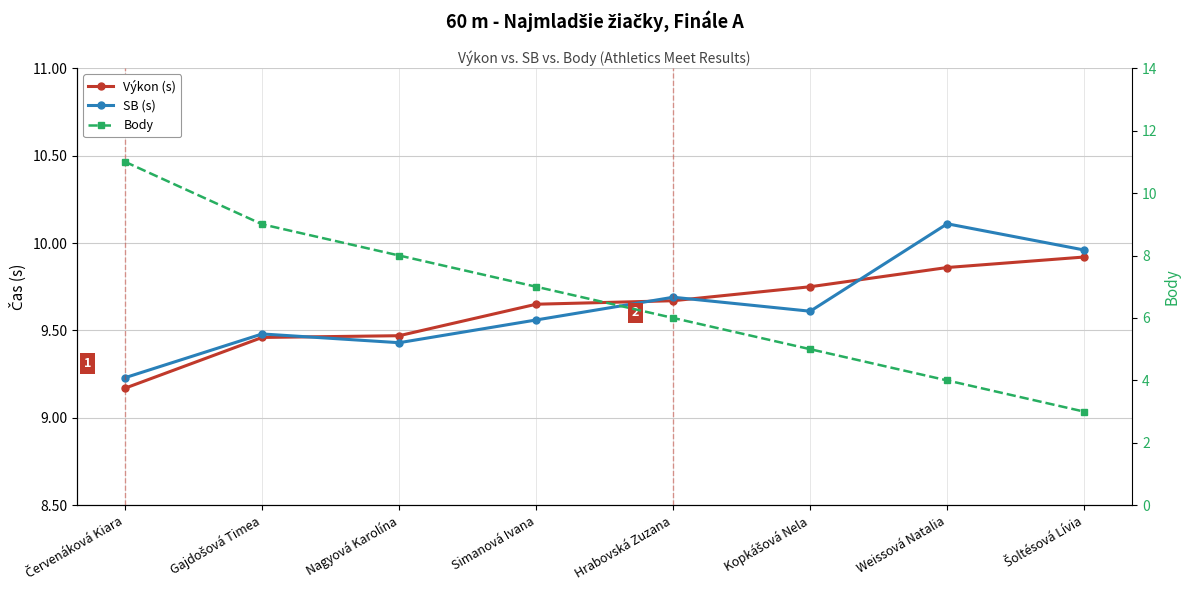

What is the difference between the maximum and minimum values in the SB (s) series?

0.9